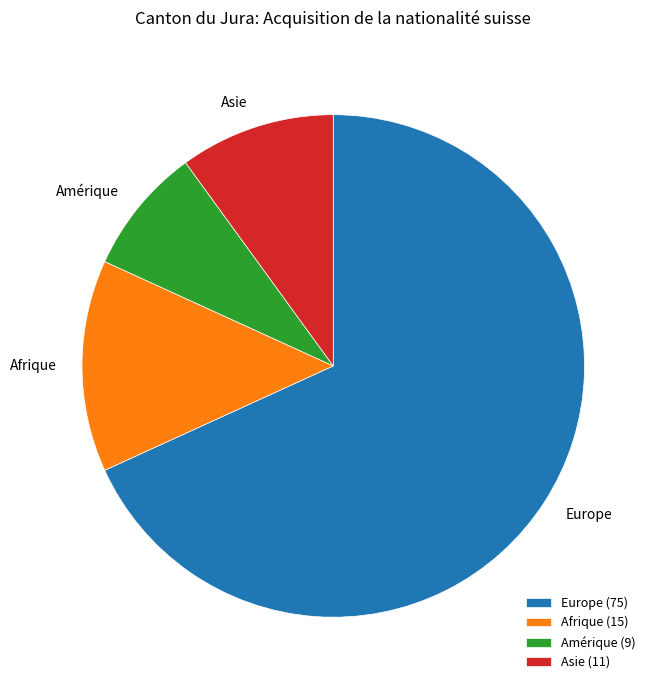

Count the number of slices in the pie.

4